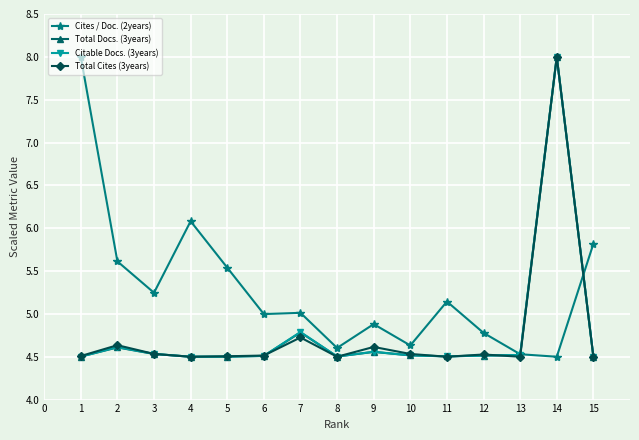

How many lines are shown in the chart?

4